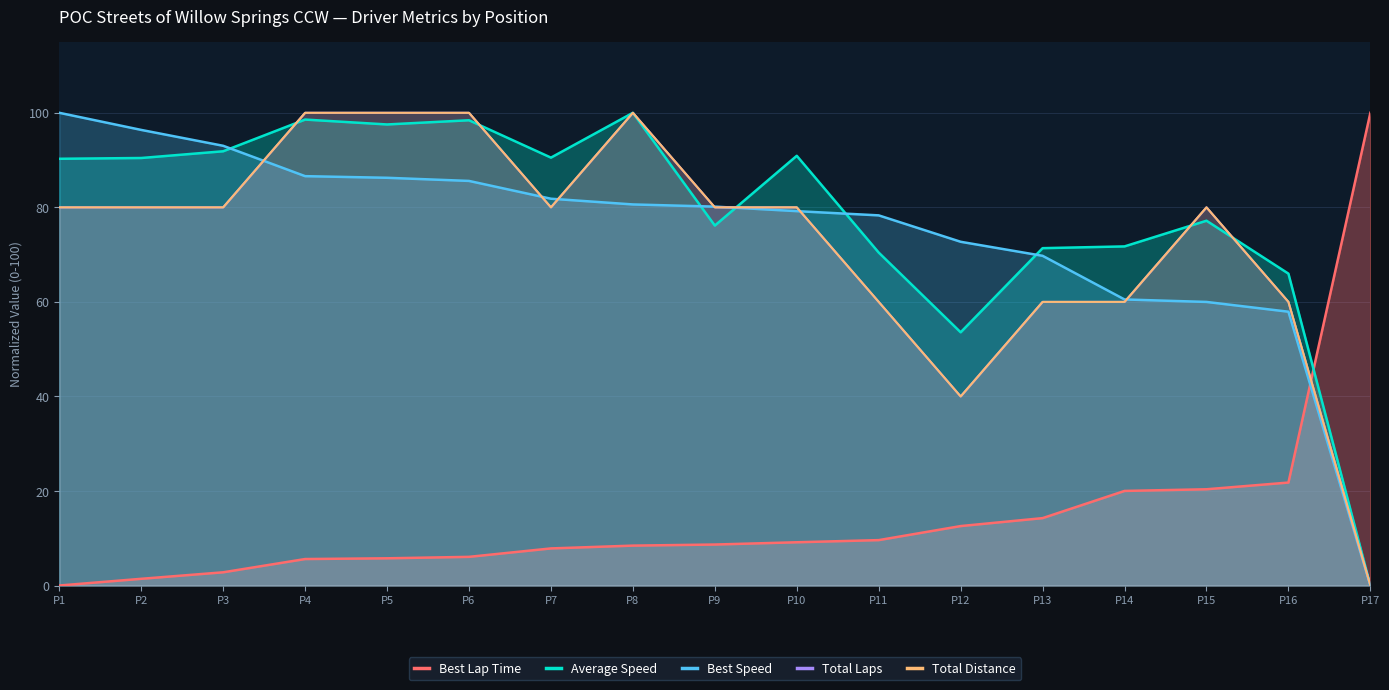

Reading left to right, transcribe all the data shown in this chart.

Best Lap Time: P1=0.0	P2=1.4	P3=2.8	P4=5.6	P5=5.8	P6=6.1	P7=7.8	P8=8.4	P9=8.7	P10=9.1	P11=9.6	P12=12.6	P13=14.3	P14=20.0	P15=20.4	P16=21.8	P17=100.0
Average Speed: P1=90.3	P2=90.4	P3=91.9	P4=98.6	P5=97.5	P6=98.4	P7=90.5	P8=100.0	P9=76.1	P10=90.9	P11=70.4	P12=53.6	P13=71.4	P14=71.7	P15=77.2	P16=66.0	P17=0.0
Best Speed: P1=100.0	P2=96.4	P3=93.0	P4=86.6	P5=86.3	P6=85.6	P7=81.8	P8=80.6	P9=80.2	P10=79.2	P11=78.3	P12=72.7	P13=69.7	P14=60.5	P15=60.0	P16=57.9	P17=0.0
Total Laps: P1=80.0	P2=80.0	P3=80.0	P4=100.0	P5=100.0	P6=100.0	P7=80.0	P8=100.0	P9=80.0	P10=80.0	P11=60.0	P12=40.0	P13=60.0	P14=60.0	P15=80.0	P16=60.0	P17=0.0
Total Distance: P1=80.0	P2=80.0	P3=80.0	P4=100.0	P5=100.0	P6=100.0	P7=80.0	P8=100.0	P9=80.0	P10=80.0	P11=60.0	P12=40.0	P13=60.0	P14=60.0	P15=80.0	P16=60.0	P17=0.0